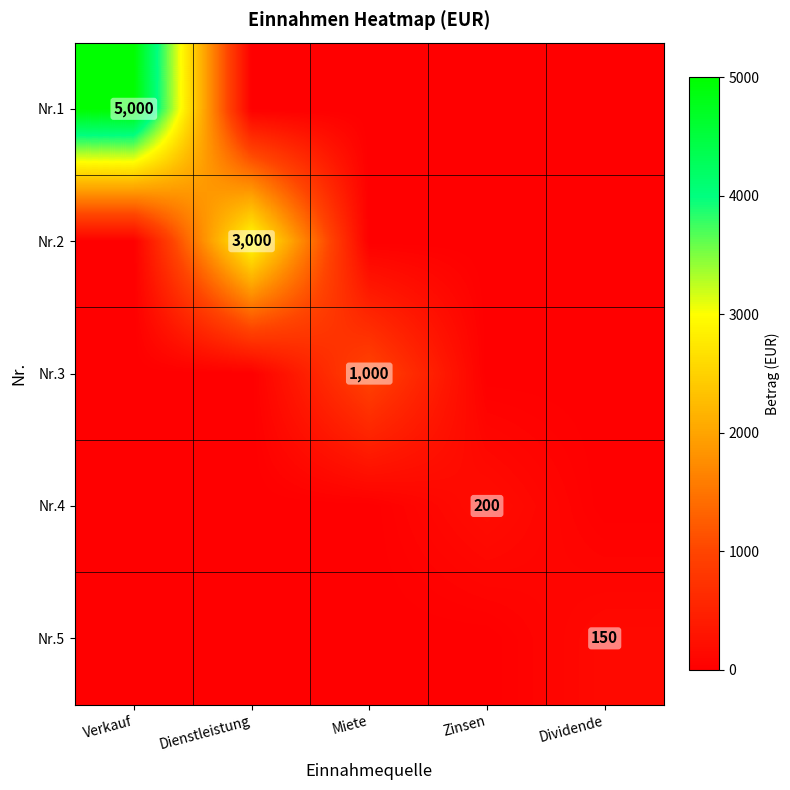

How many distinct data groups are displayed?

5